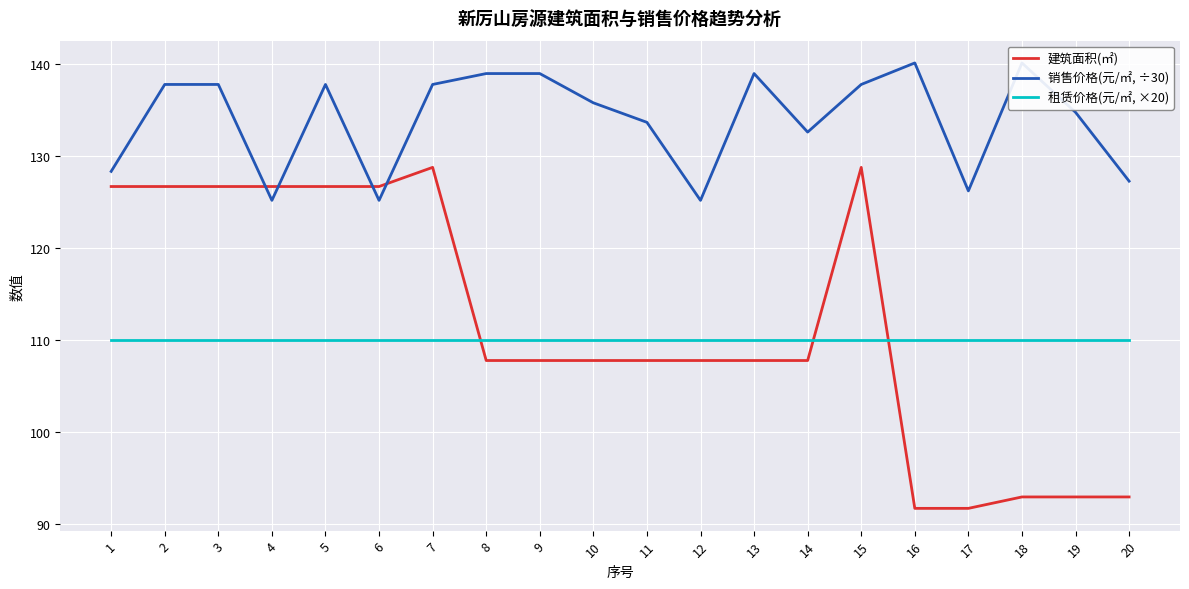

True or false: 租赁价格(元/㎡, ×20) has a value of 110.0 at 18.

True